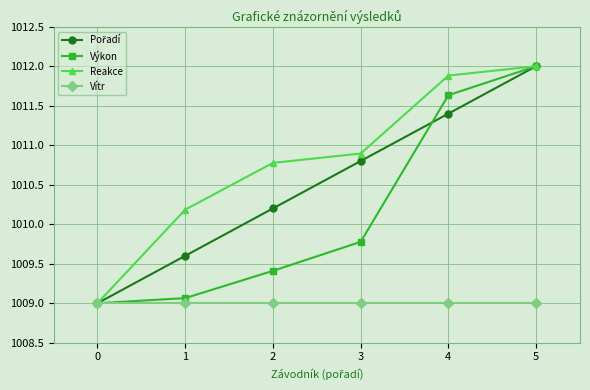

Is it true that Reakce equals 1010.2 at 1?

True